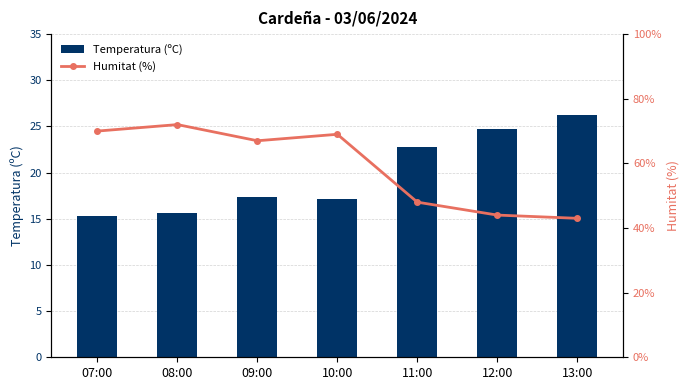

Which series has the widest spread of values?

Humitat (%)